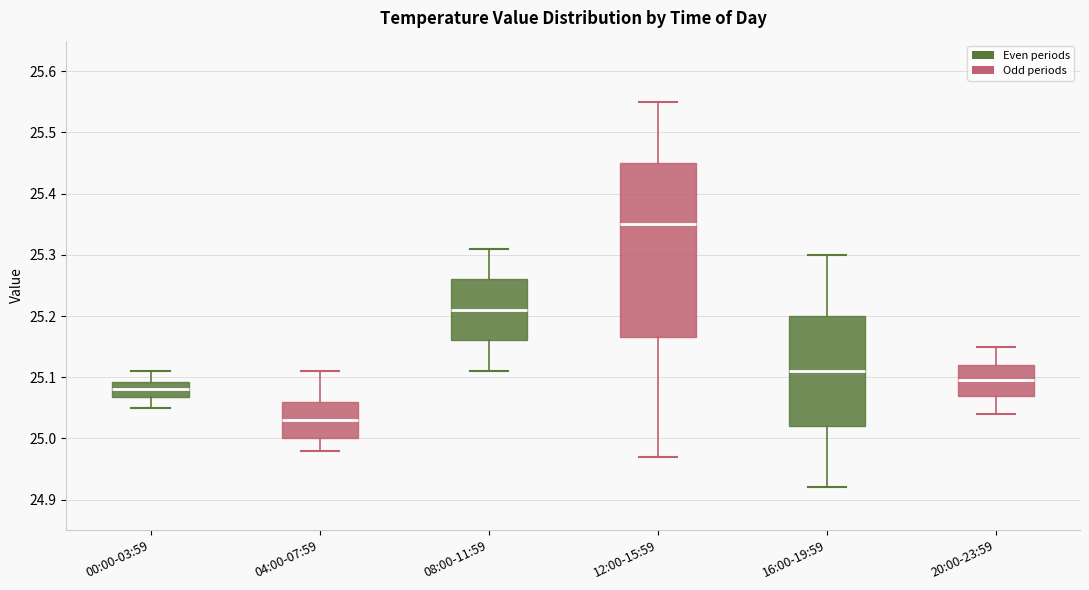

Which box's median line is the highest?

12:00-15:59